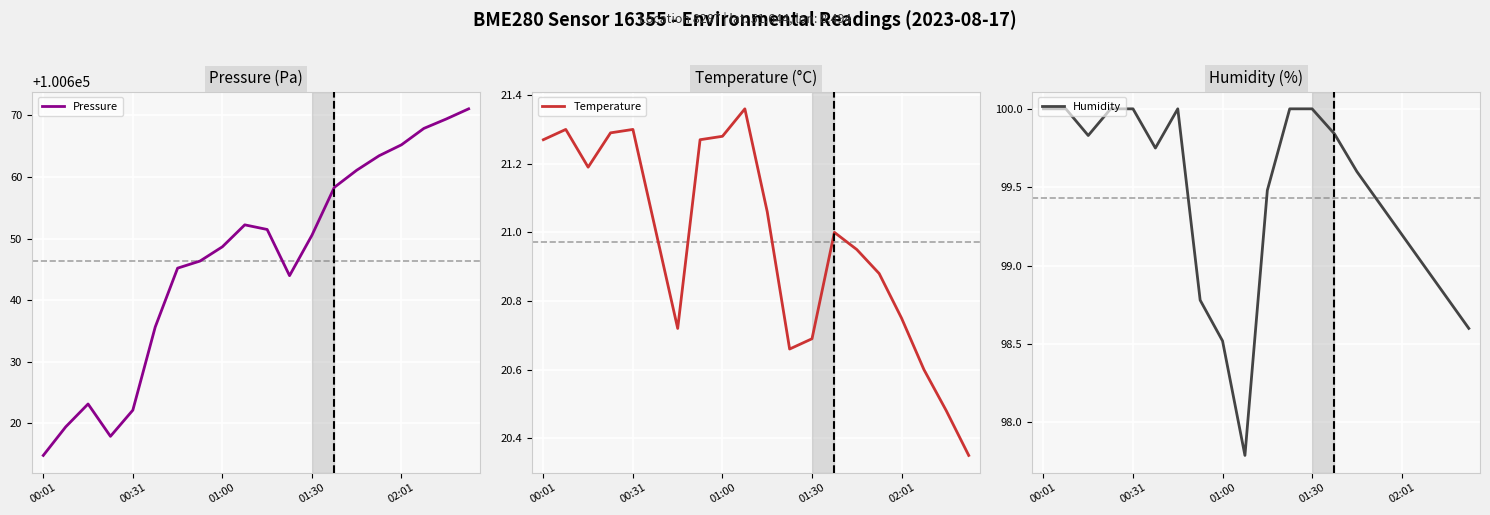

What is the difference between the maximum and second lowest values in the Temperature series?

0.9